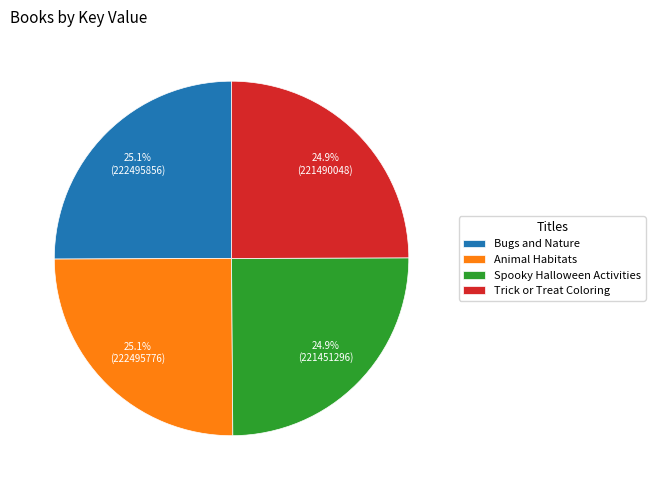

Is there a majority slice in this chart?

No